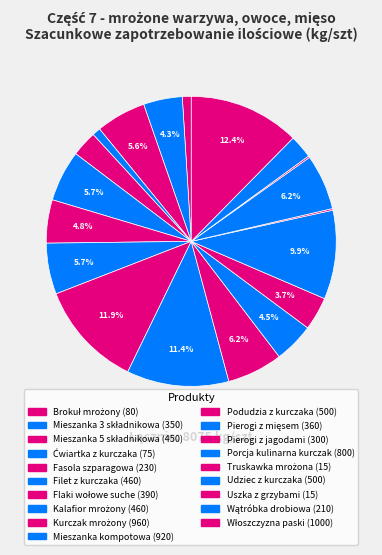

How many slices are in this pie chart?

19